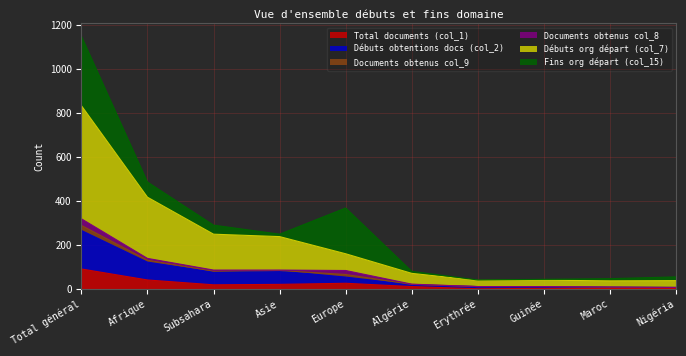

What are all the series names shown in the legend?

Total documents (col_1), Débuts obtentions docs (col_2), Documents obtenus col_9, Documents obtenus col_8, Débuts org départ (col_7), Fins org départ (col_15)